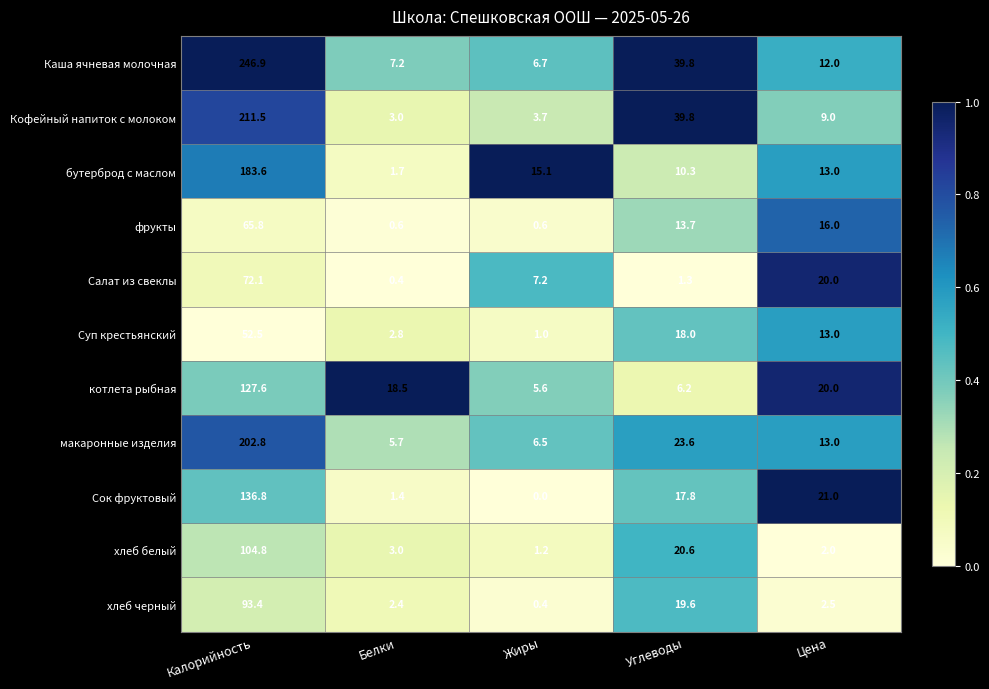

What value does the Салат из свеклы series have at Жиры?

7.2